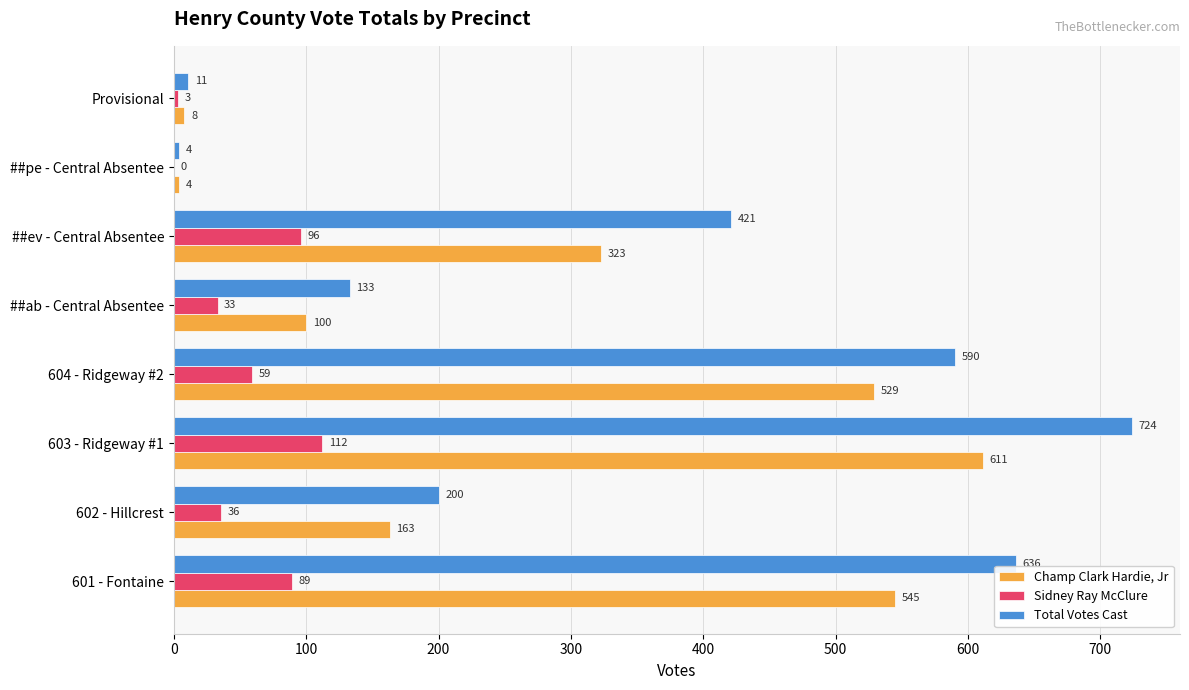

Is the value of Sidney Ray McClure at ##ev - Central Absentee greater than the value of Total Votes Cast at ##pe - Central Absentee?

Yes